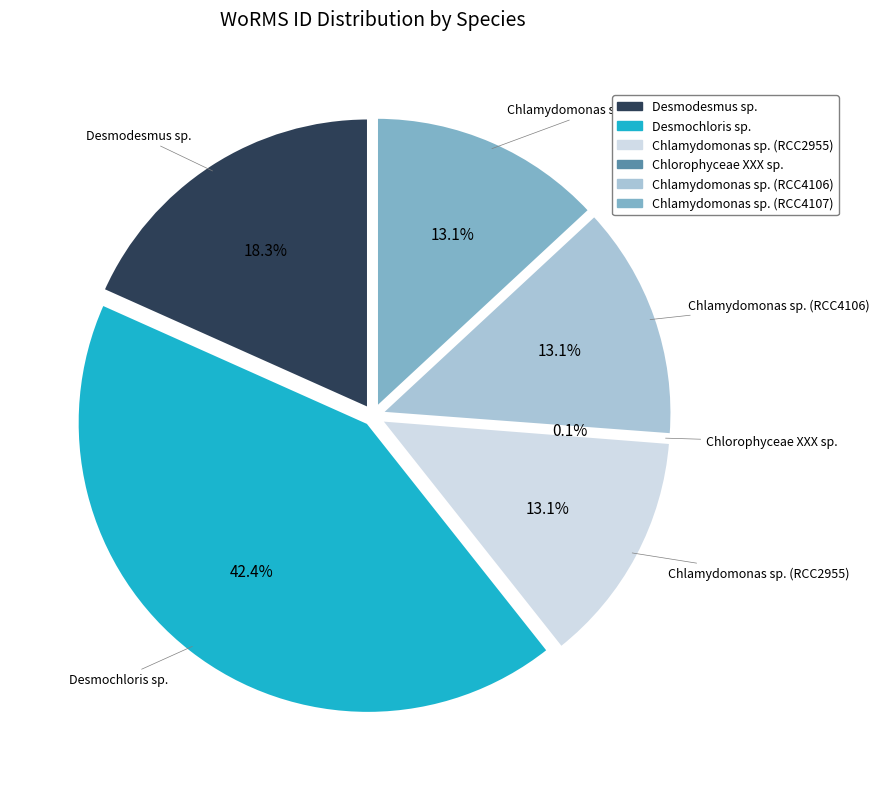

Rank the categories by value from lowest to highest.

Chlorophyceae XXX sp., Chlamydomonas sp. (RCC2955), Chlamydomonas sp. (RCC4106), Chlamydomonas sp. (RCC4107), Desmodesmus sp., Desmochloris sp.